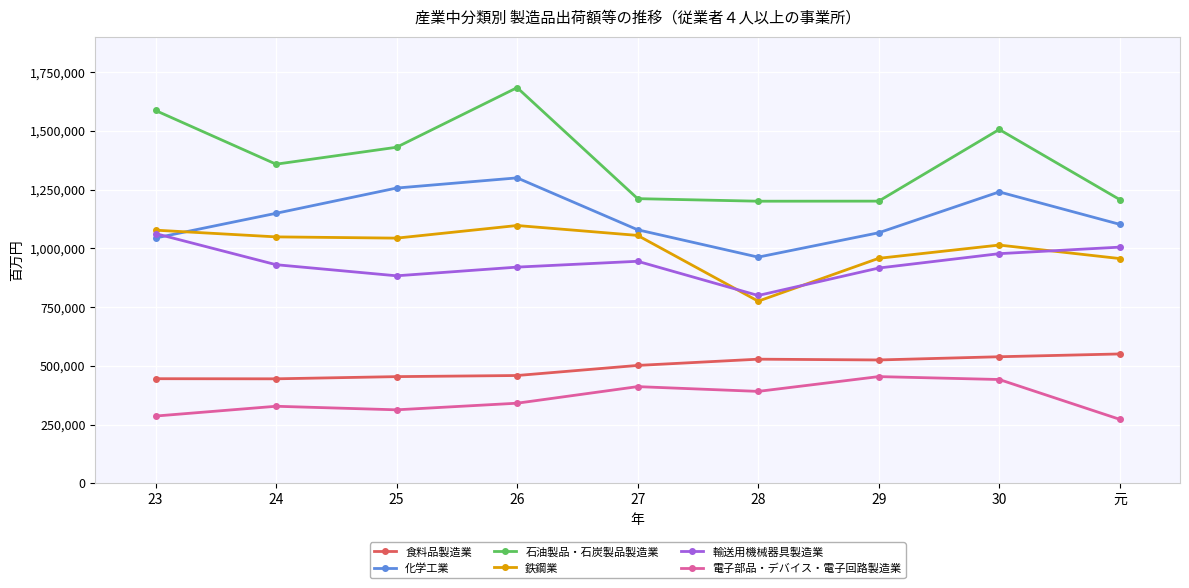

At which label does 化学工業 first exceed 1101805?

24